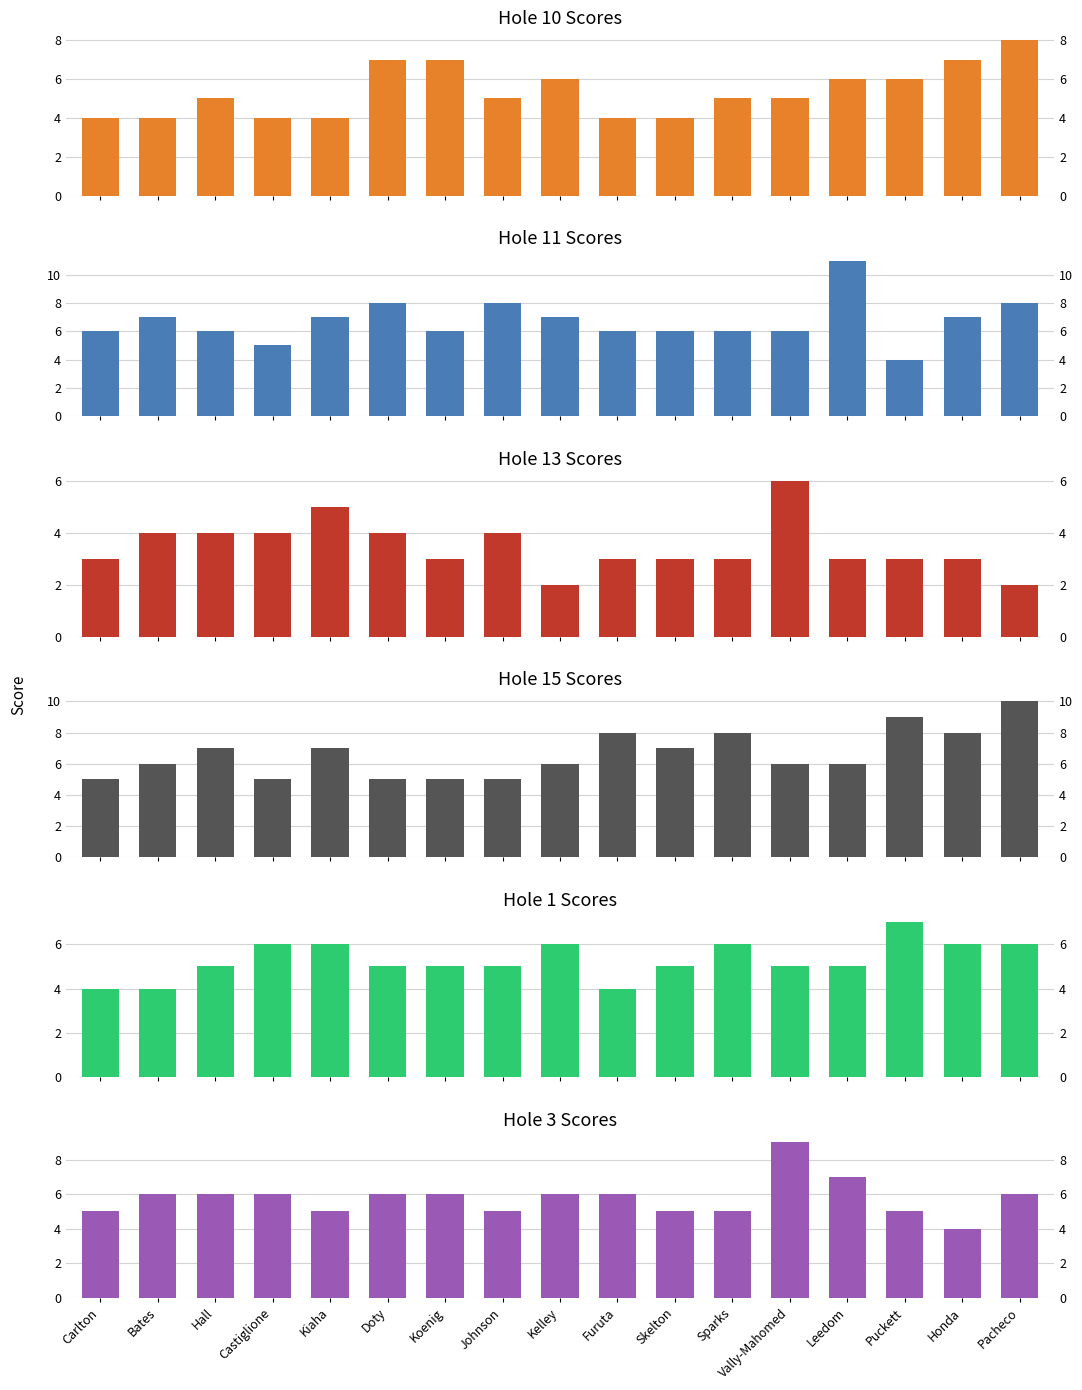

What is the greatest value displayed?

11